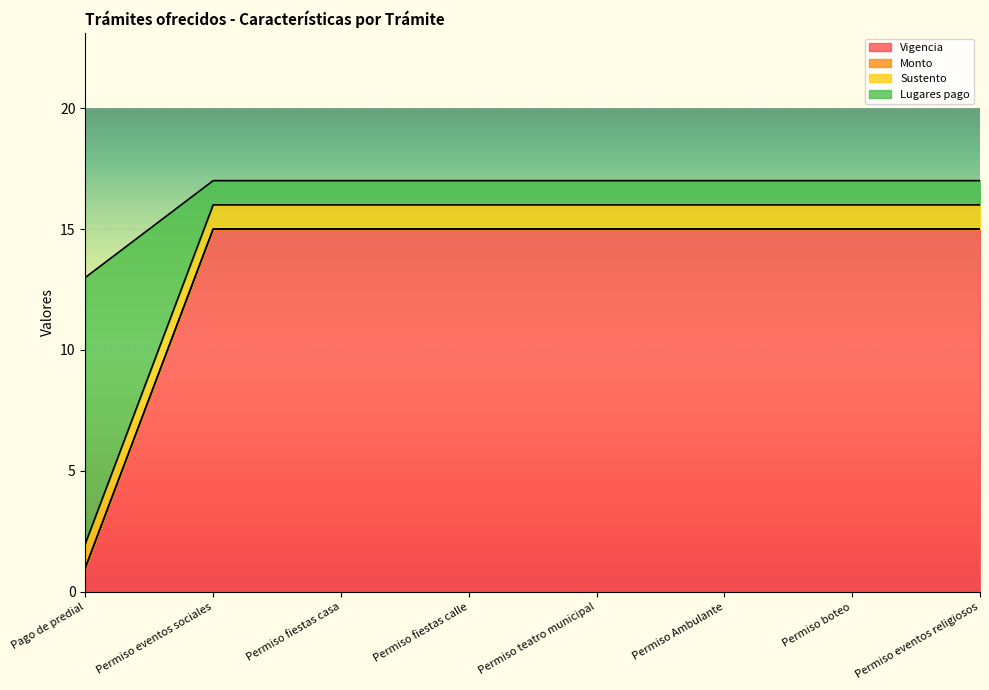

Between Permiso teatro municipal and Permiso boteo, which series saw the biggest shift?

Vigencia